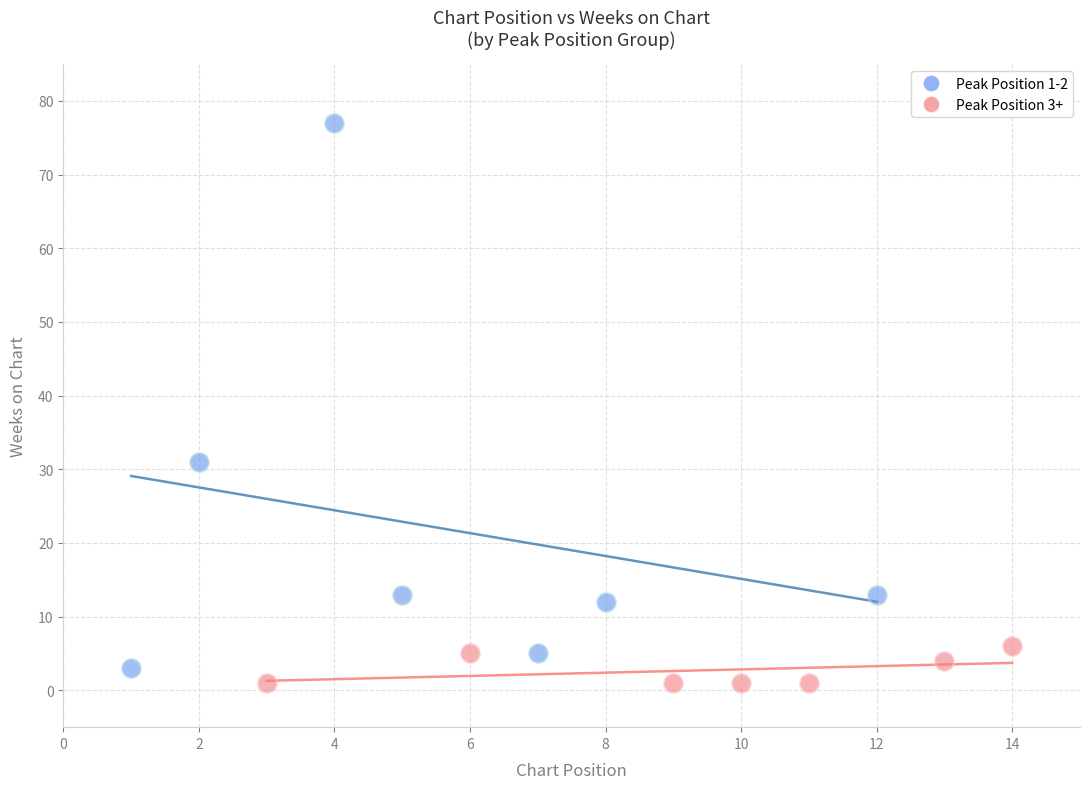

Which series has the largest Y range (max minus min)?

Peak Position 1-2